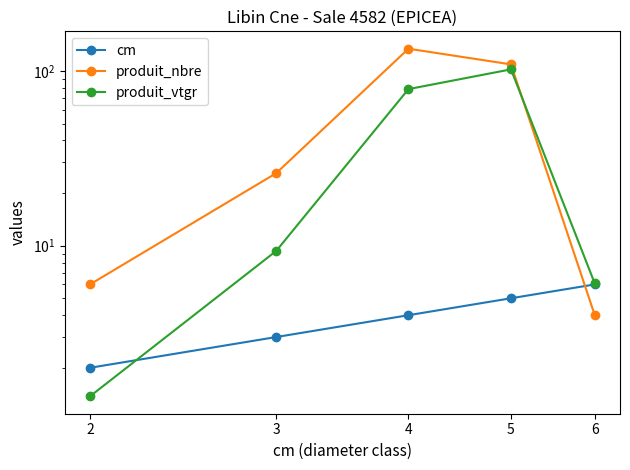

True or false: cm and produit_vtgr intersect in this chart.

True